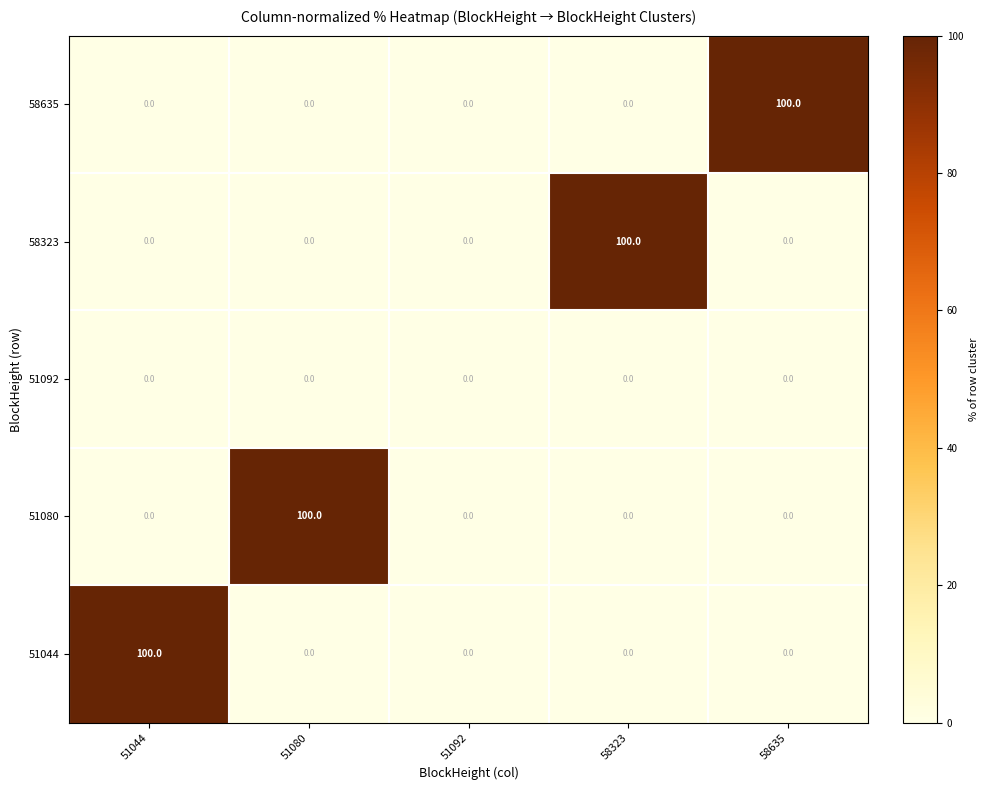

The 58323 series shows 100 at 58323. True or false?

True